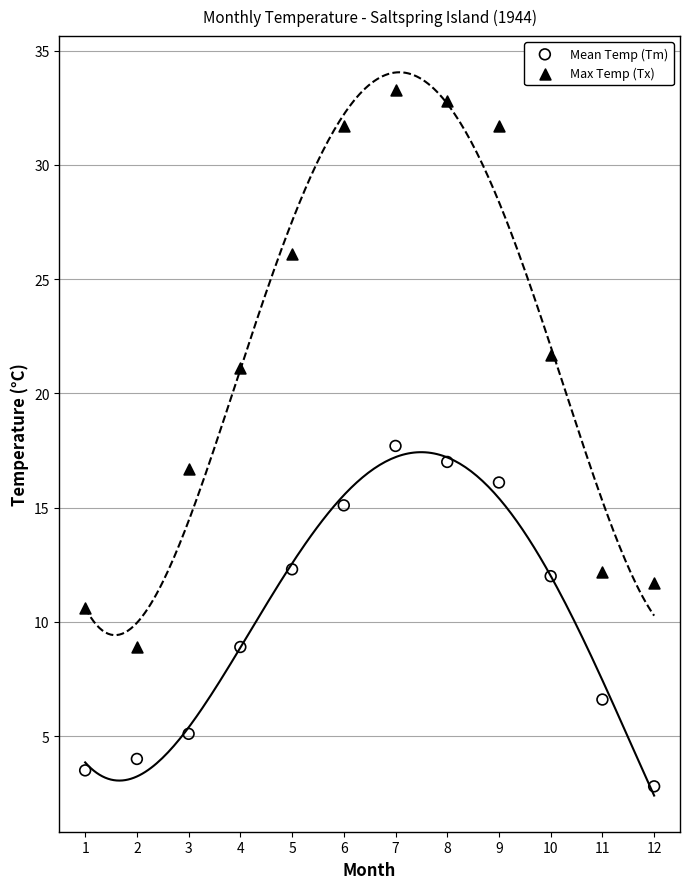

Which series reaches the minimum Y coordinate?

Mean Temp (Tm)